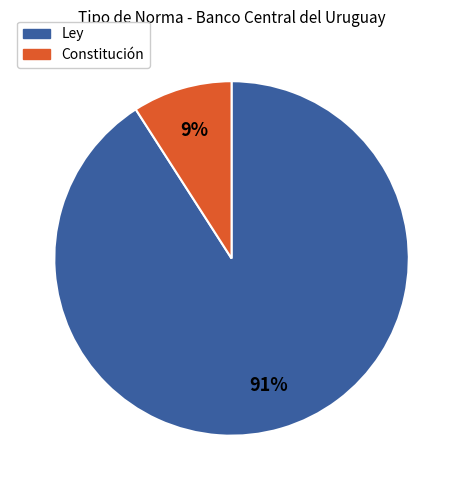

To the nearest percent, what is the average slice percentage?

50%